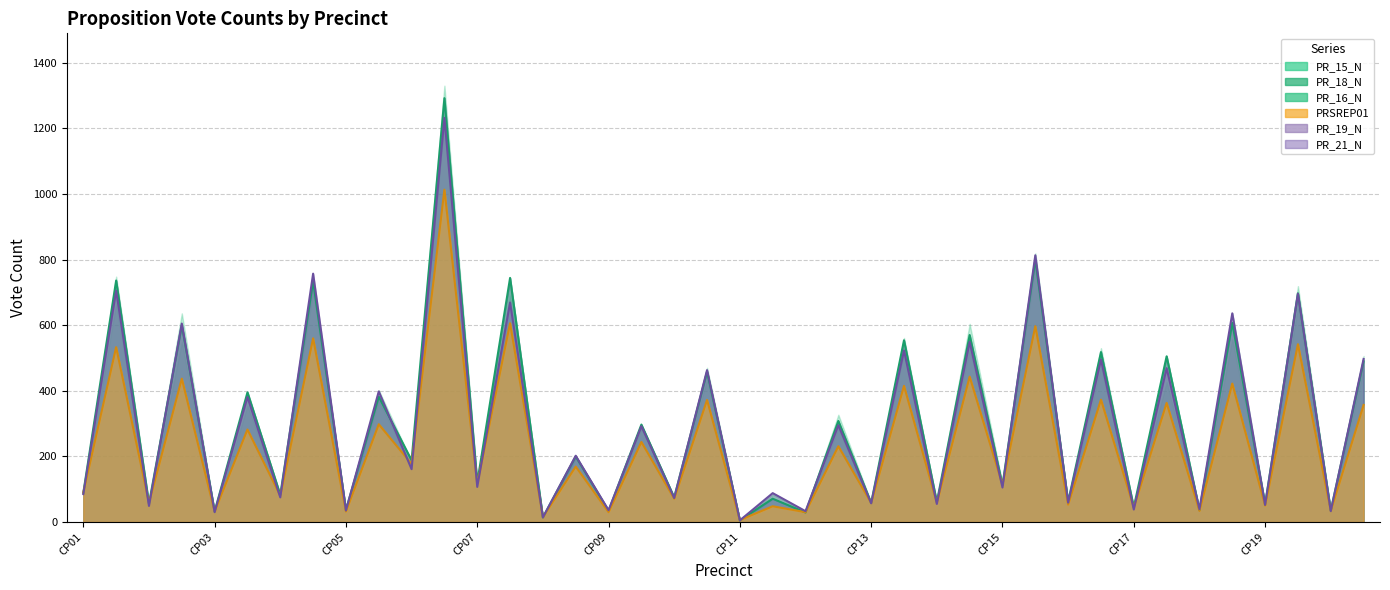

Is it true that PR_16_N equals 118 at CP10?

False